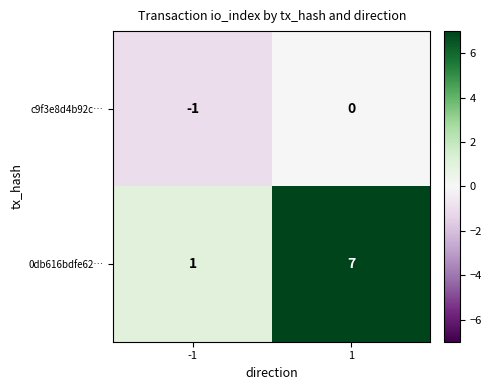

Rank the series by their maximum value, from highest to lowest.

0db616bdfe62…, c9f3e8d4b92c…